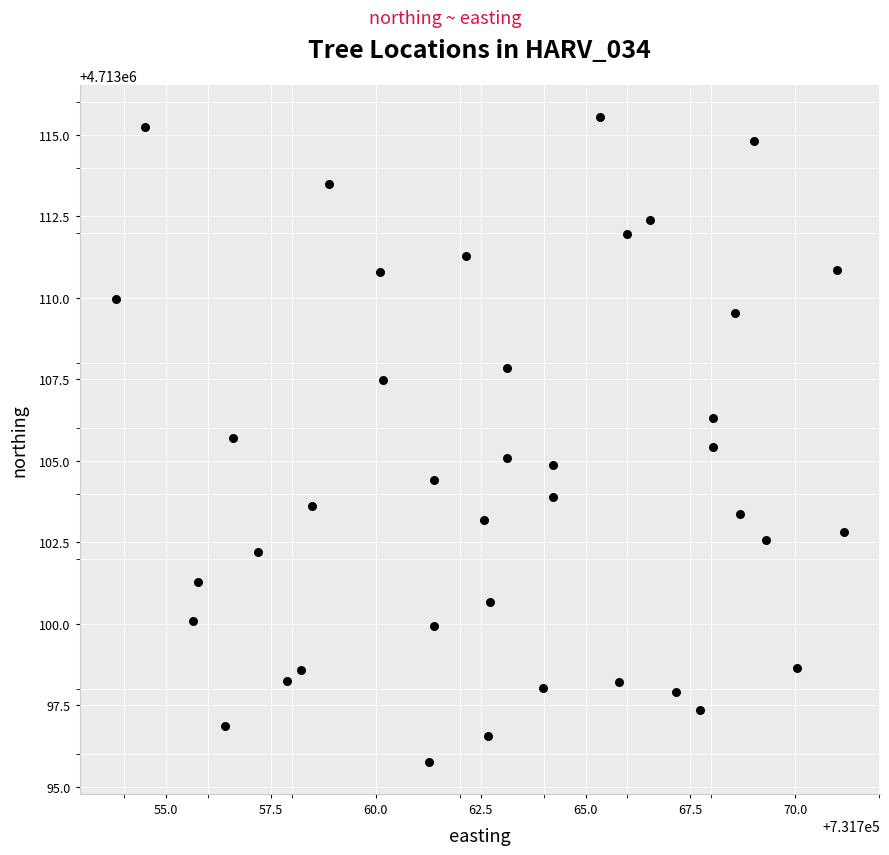

What is the range of Y values (max minus min)?

19.8